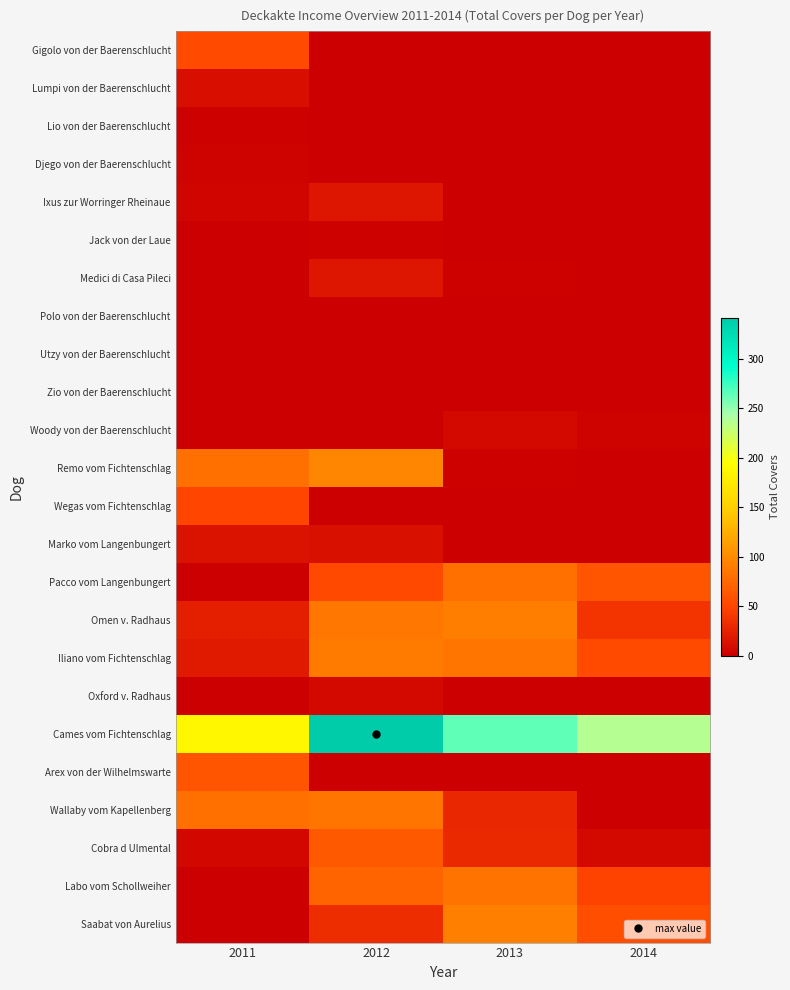

Between 2011 and 2014, which series saw the biggest shift?

Remo vom Fichtenschlag